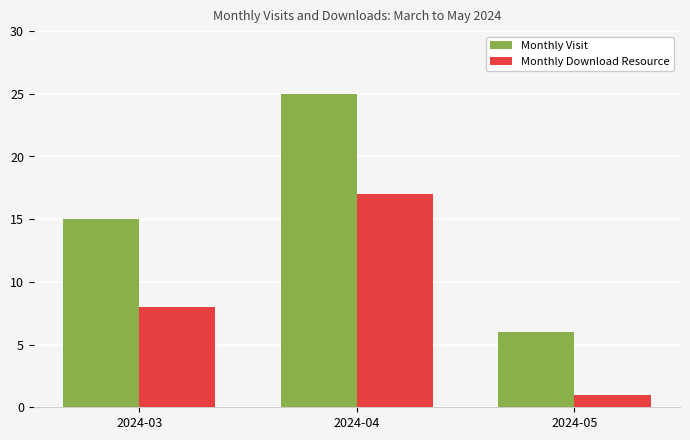

What is the approximate value of Monthly Visit at 2024-03?

15